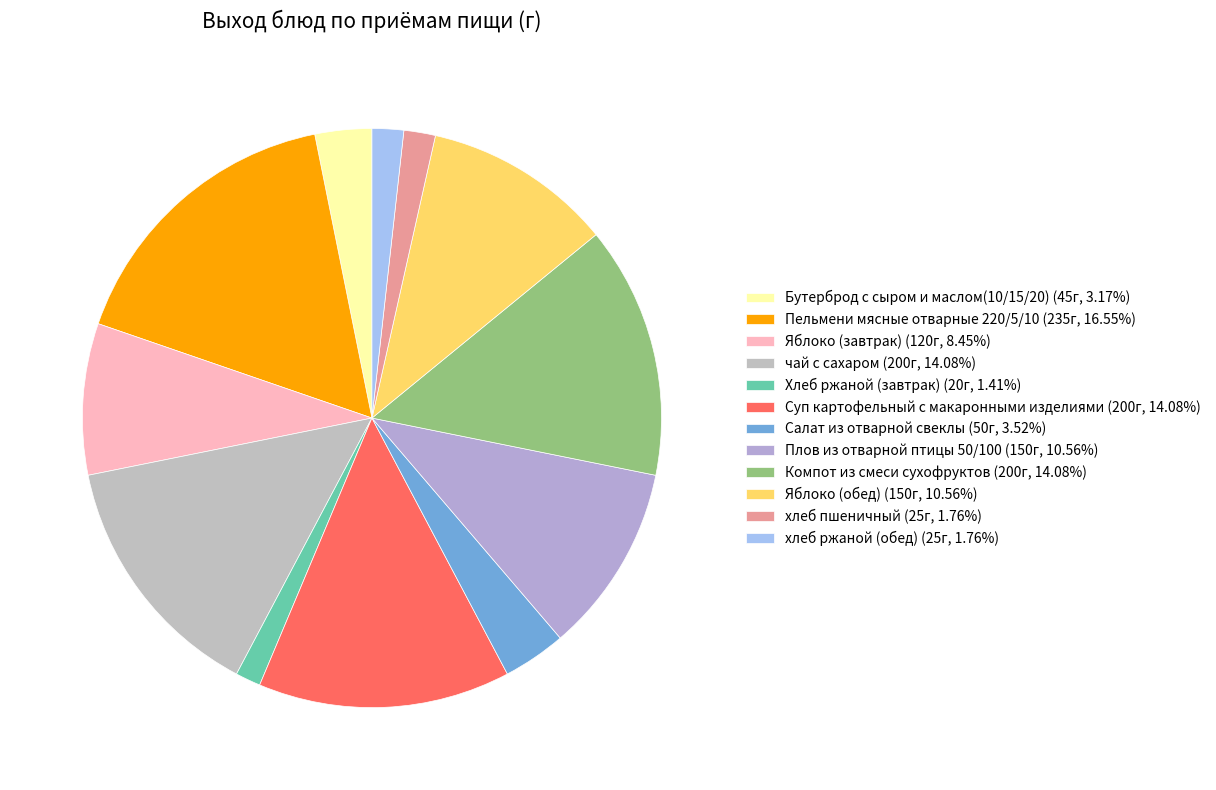

Is it true that хлеб пшеничный is 2% of the pie?

True